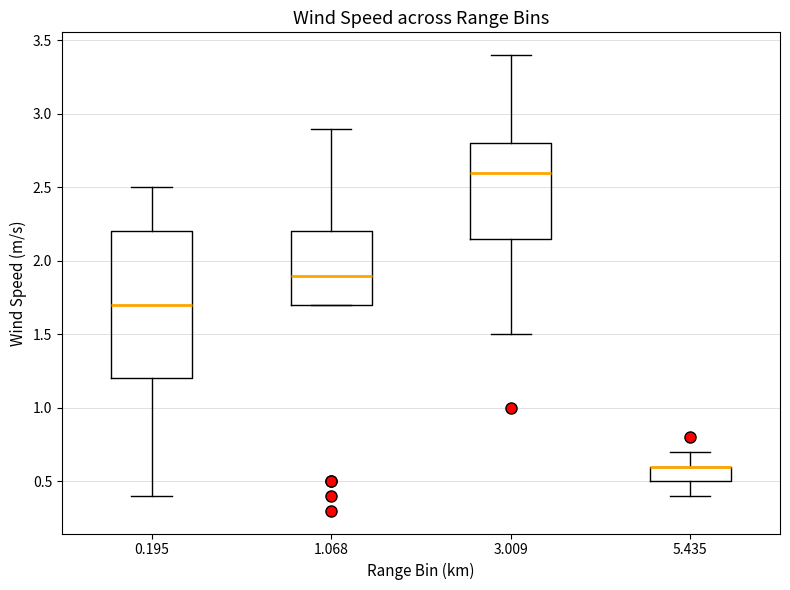

Reading left to right, transcribe this box plot: for each box, give where its median line is, the range the box spans, and where its two whiskers end, as read against the y-axis. The values are not printed on the chart, so give them approximately, as read against the axis.

0.195: median 1.70, box 1.20 to 2.20, whiskers 0.40 to 2.50
1.068: median 1.90, box 1.70 to 2.20, whiskers 1.70 to 2.90
3.009: median 2.60, box 2.15 to 2.80, whiskers 1.50 to 3.40
5.435: median 0.60 (drawn on the box's upper edge), box 0.50 to 0.60, whiskers 0.40 to 0.70